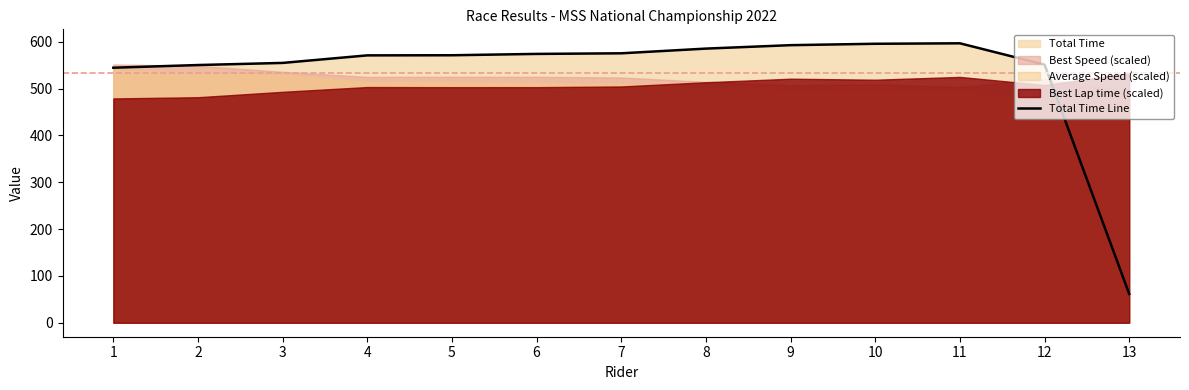

Reading left to right, transcribe all the data shown in this chart.

544.7	550.4	555.0	571.1	571.3	574.2	575.5	585.5	592.9	595.9	596.9	551.3	61.6